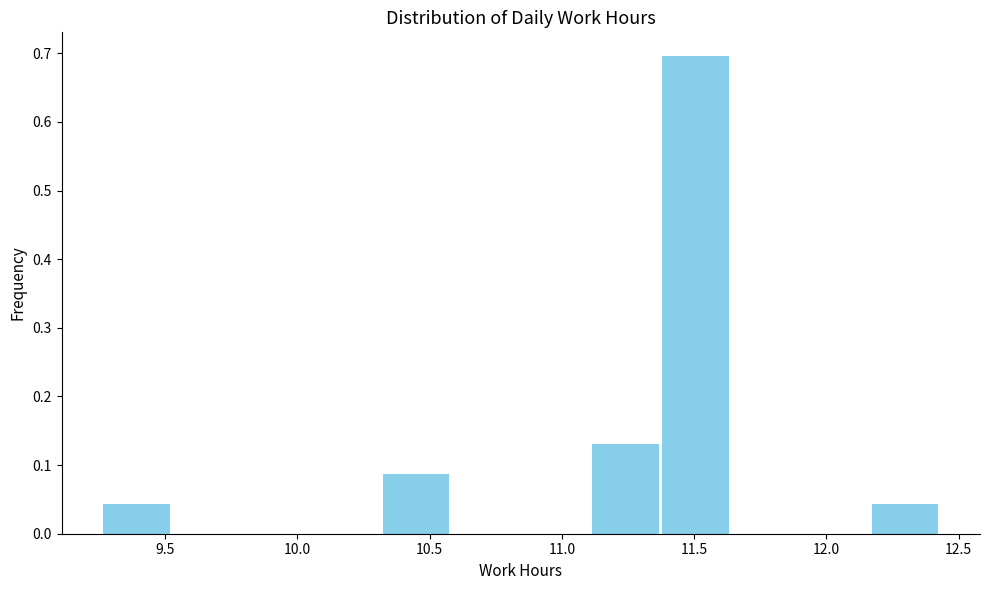

Reading left to right, transcribe this chart: for each bar, give the range it covers on the x-axis and its height. Neither the bar edges nor the heights are printed on the chart, so give them approximately, as read against the axes.

9.25 to 9.50: 0.04
9.50 to 9.80: 0
9.80 to 10.05: 0
10.05 to 10.30: 0
10.30 to 10.60: 0.09
10.60 to 10.85: 0
10.85 to 11.10: 0
11.10 to 11.35: 0.13
11.35 to 11.65: 0.70
11.65 to 11.90: 0
11.90 to 12.15: 0
12.15 to 12.45: 0.04